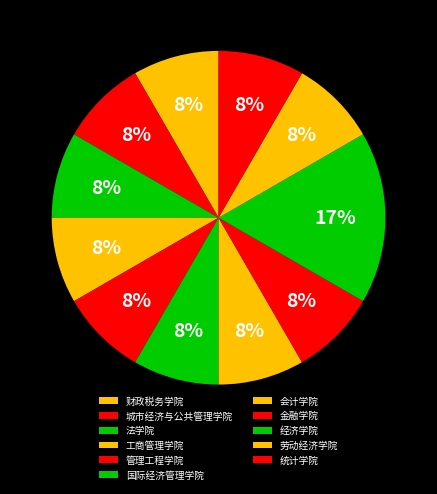

Is the sum of 经济学院 and 统计学院 greater than half?

No